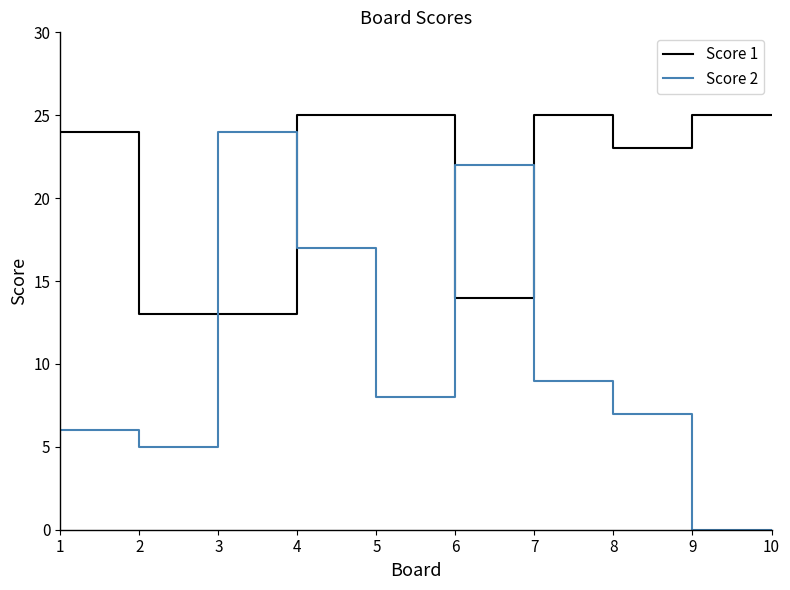

Between 1 and 10, which series saw the biggest shift?

Score 2